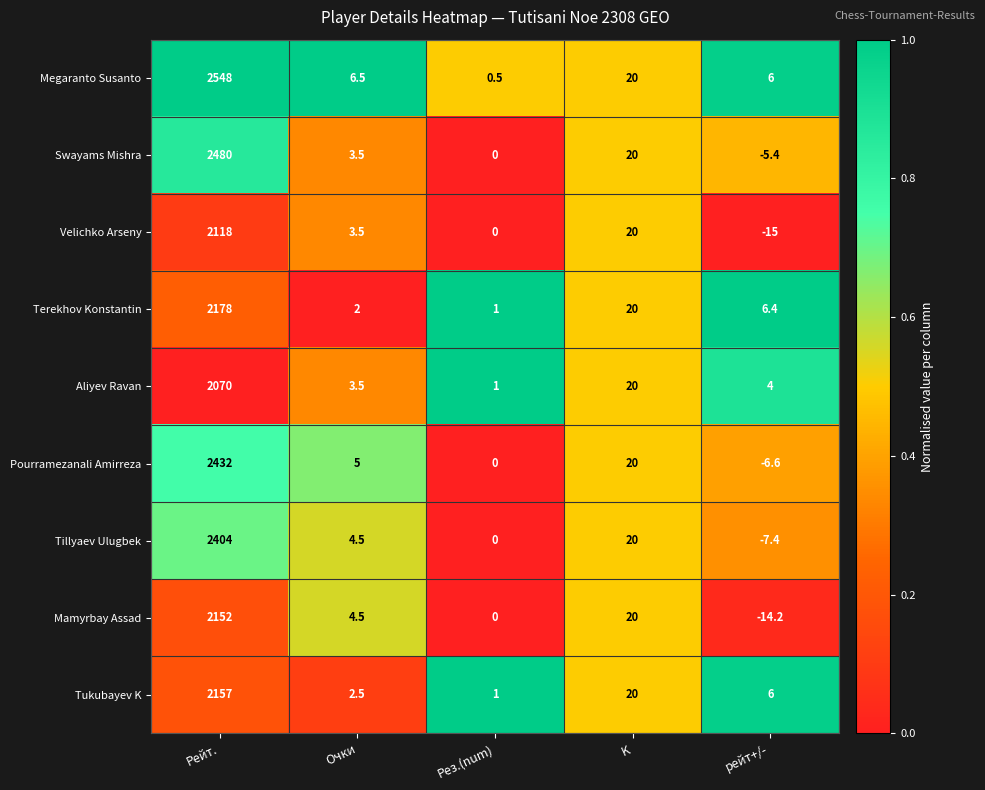

How many values in the Terekhov Konstantin series exceed 6?

3